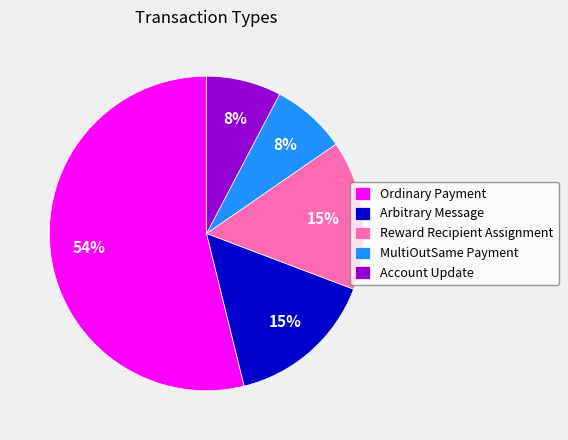

Between Arbitrary Message and MultiOutSame Payment, which is larger?

Arbitrary Message